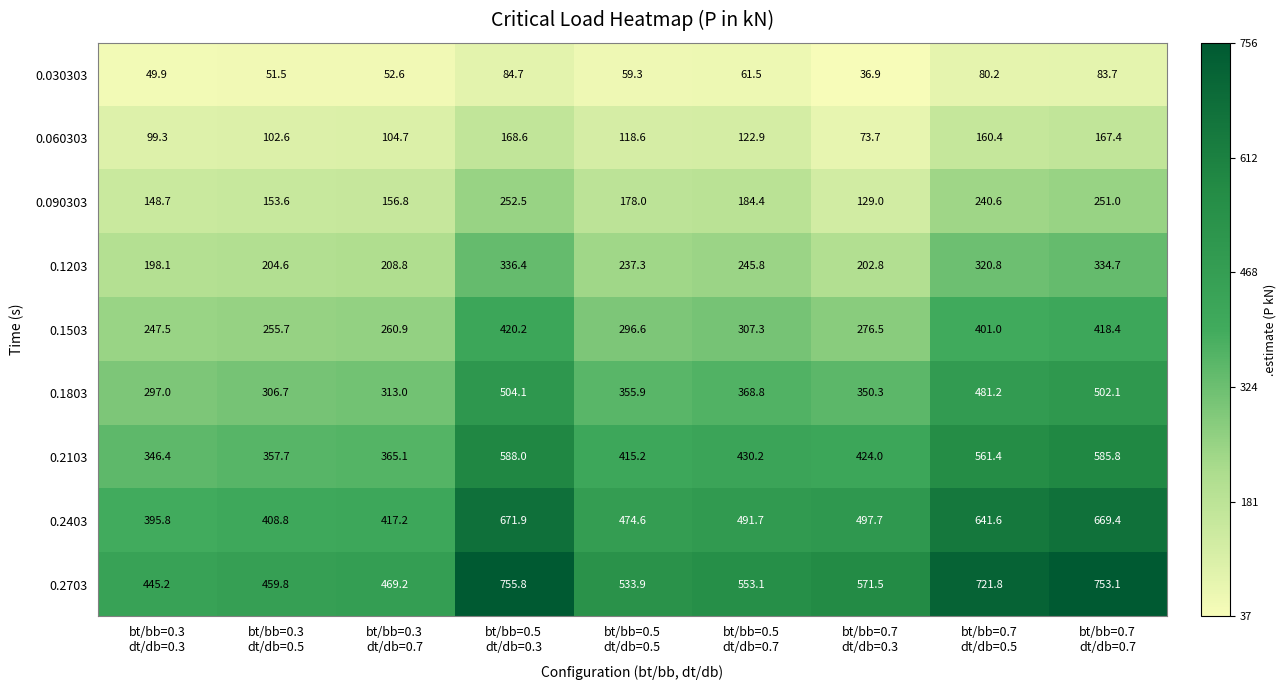

Which series has the largest total across all categories?

0.2703